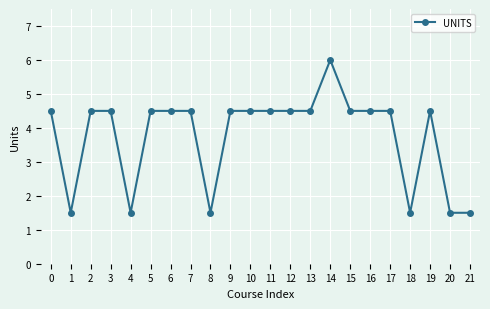

Between 21 and 13, which is larger?

13